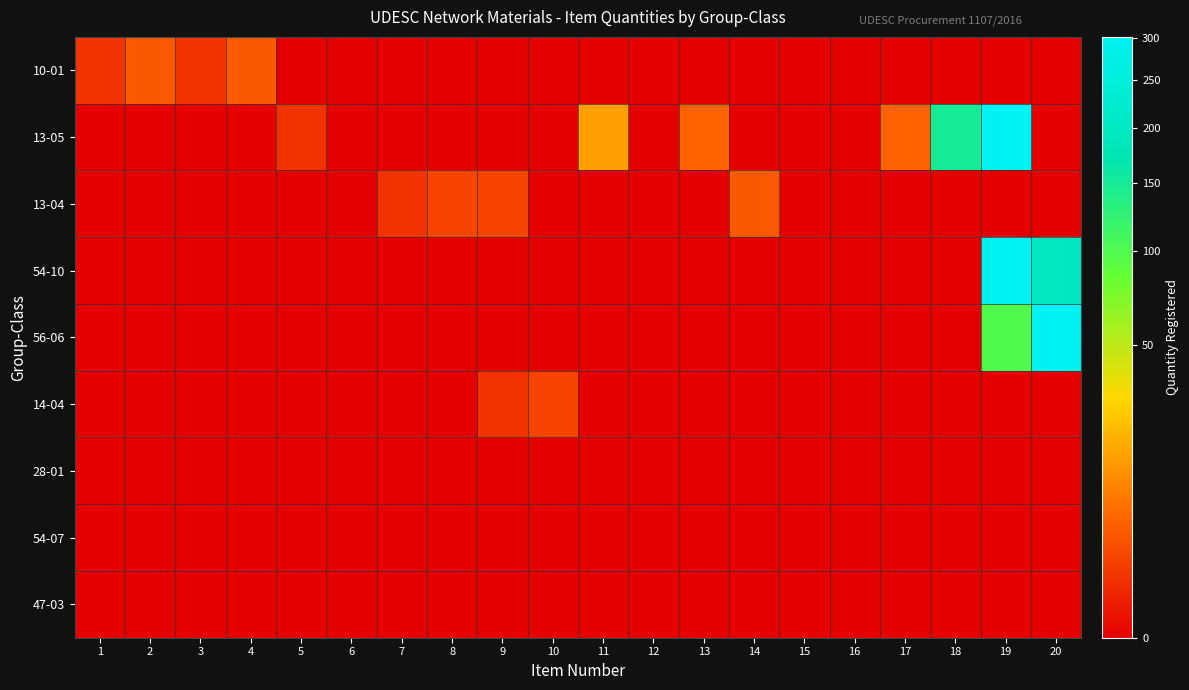

How many categories are shown in the chart?

20